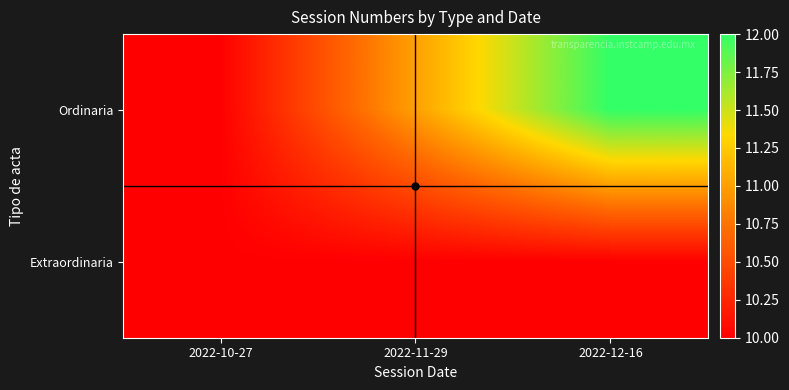

Which series has the largest total across all categories?

Ordinaria